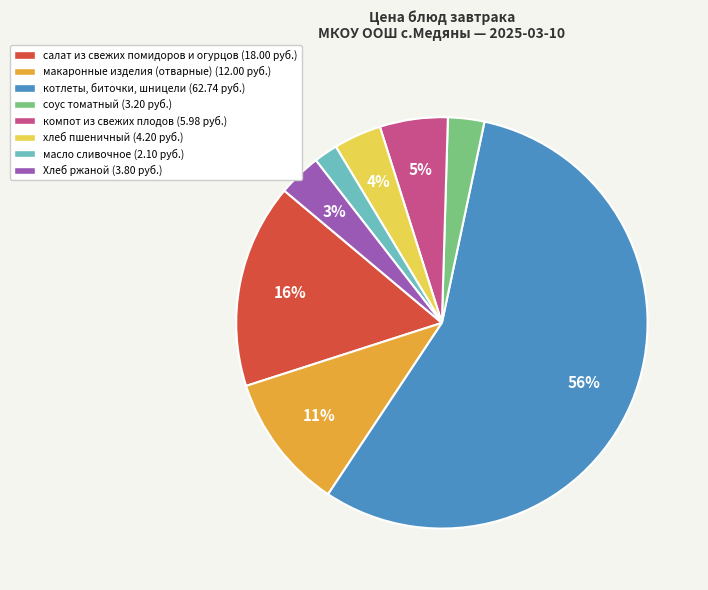

The котлеты, биточки, шницели slice represents 47% of the pie. True or false?

False